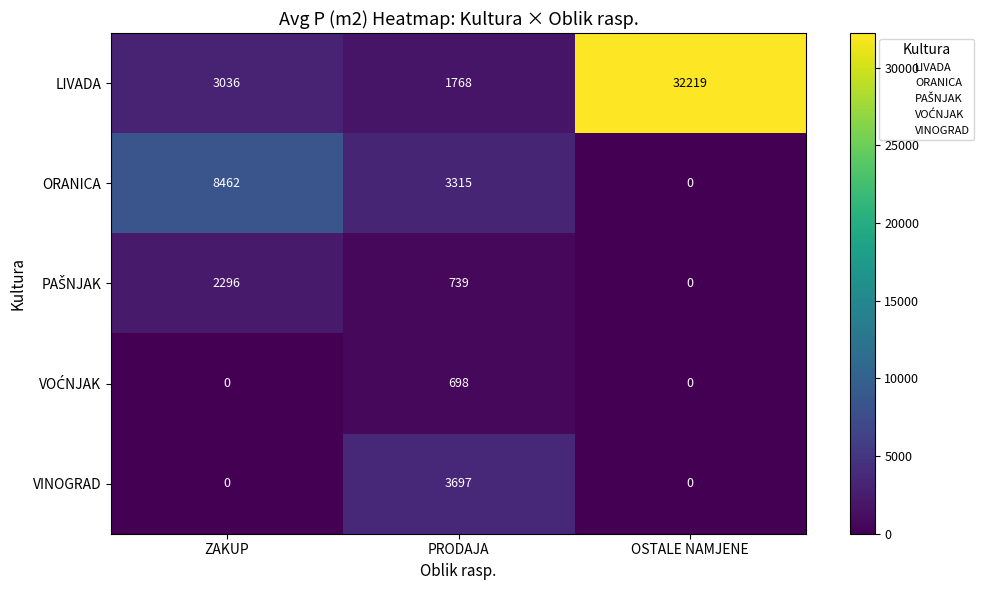

What is the difference between the highest and lowest values at ZAKUP?

8462